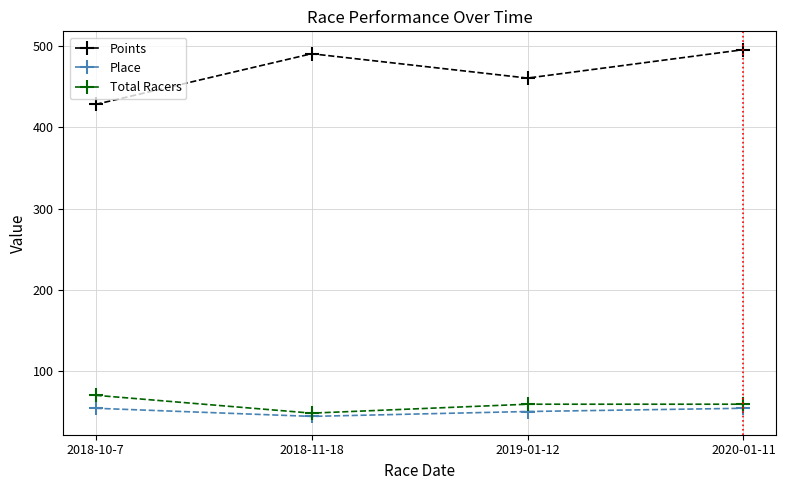

Which series changed the most between 2018-11-18 and 2020-01-11?

Total Racers